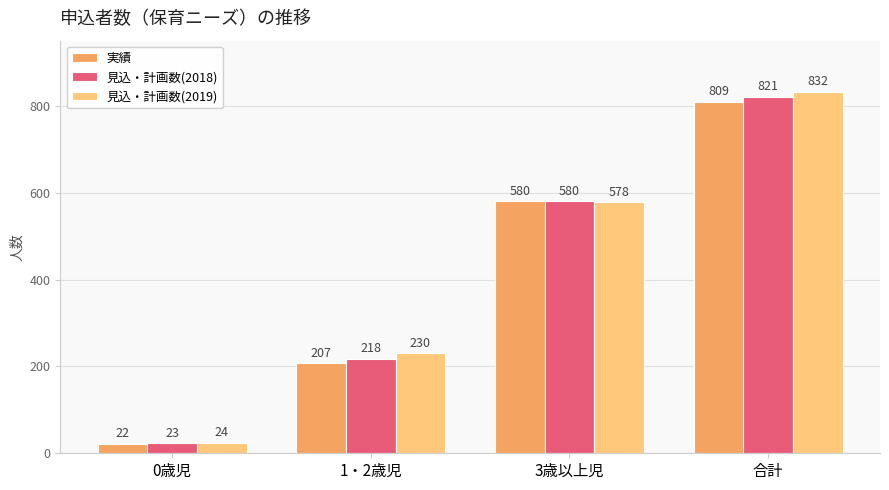

Reading left to right, list all the values displayed in this chart.

実績: 22	207	580	809
見込・計画数(2018): 23	218	580	821
見込・計画数(2019): 24	230	578	832